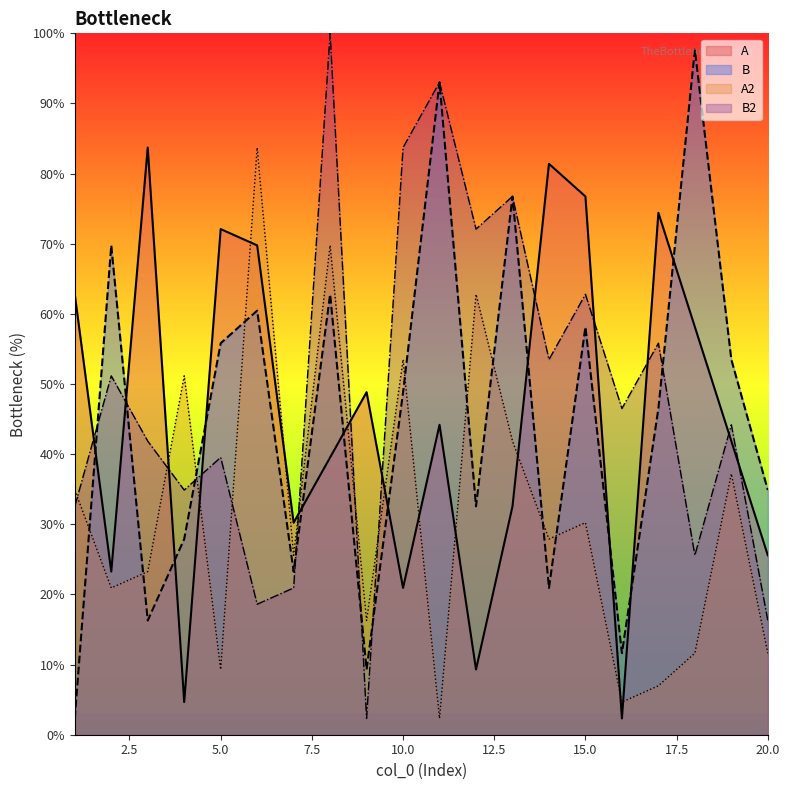

Is it true that B2 equals 83.3 at 14?

False